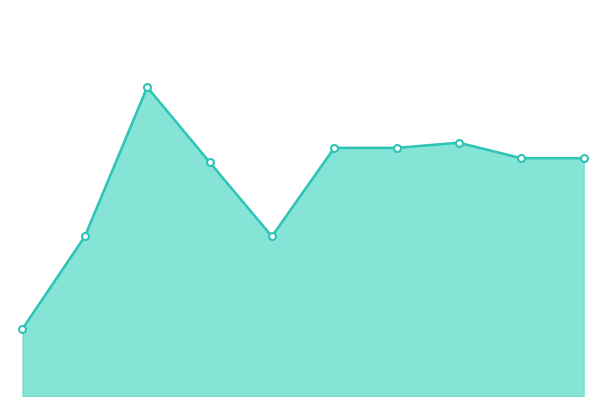

Reading left to right, extract all data points from this chart.

104	247	478	362	247	384	384	392	368	368